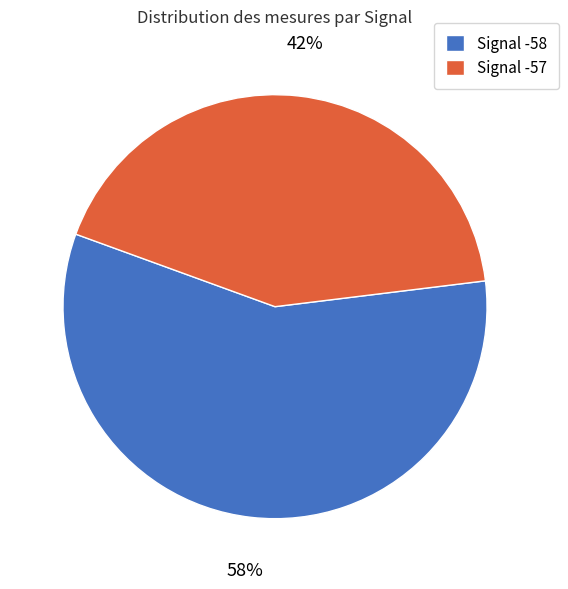

Which has a higher value, Signal -58 or Signal -57?

Signal -58